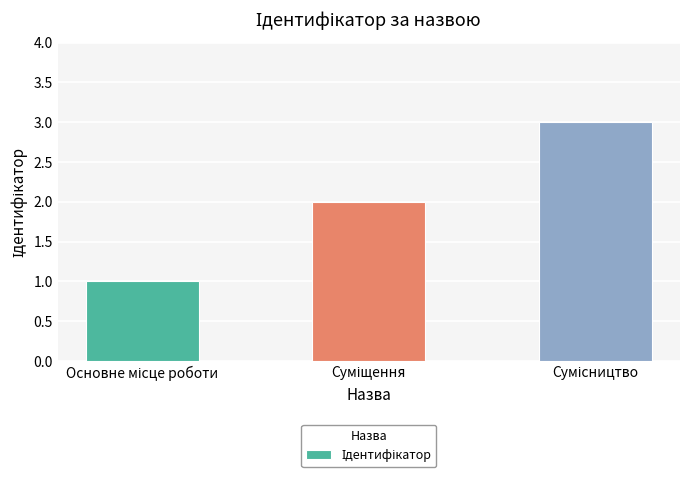

What is the sum of all values?

6